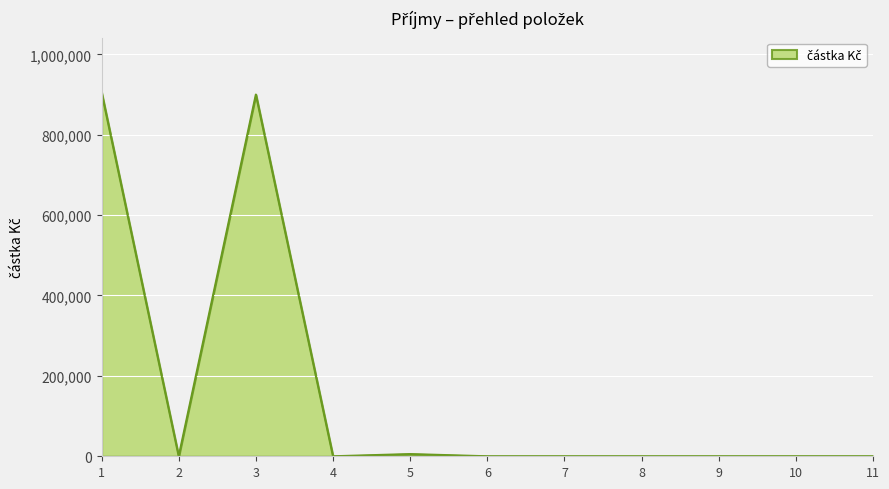

Is it true that the value at 4 is 608828?

False